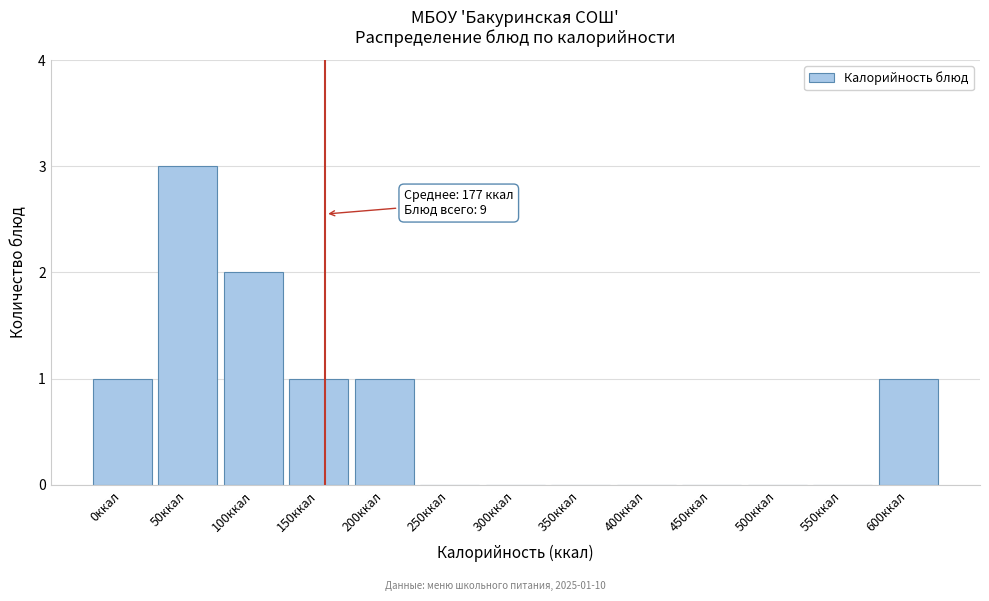

Reading left to right, list all the values displayed in this chart.

0ккал=1	50ккал=3	100ккал=2	150ккал=1	200ккал=1	250ккал=0	300ккал=0	350ккал=0	400ккал=0	450ккал=0	500ккал=0	550ккал=0	600ккал=1